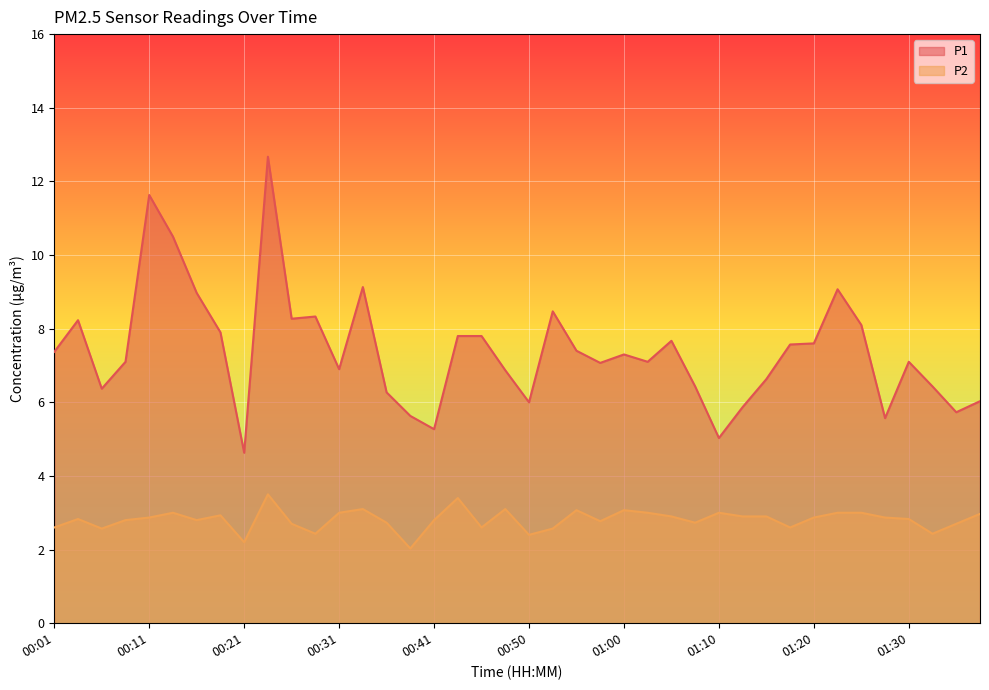

Which category has the highest value across all series?

00:23